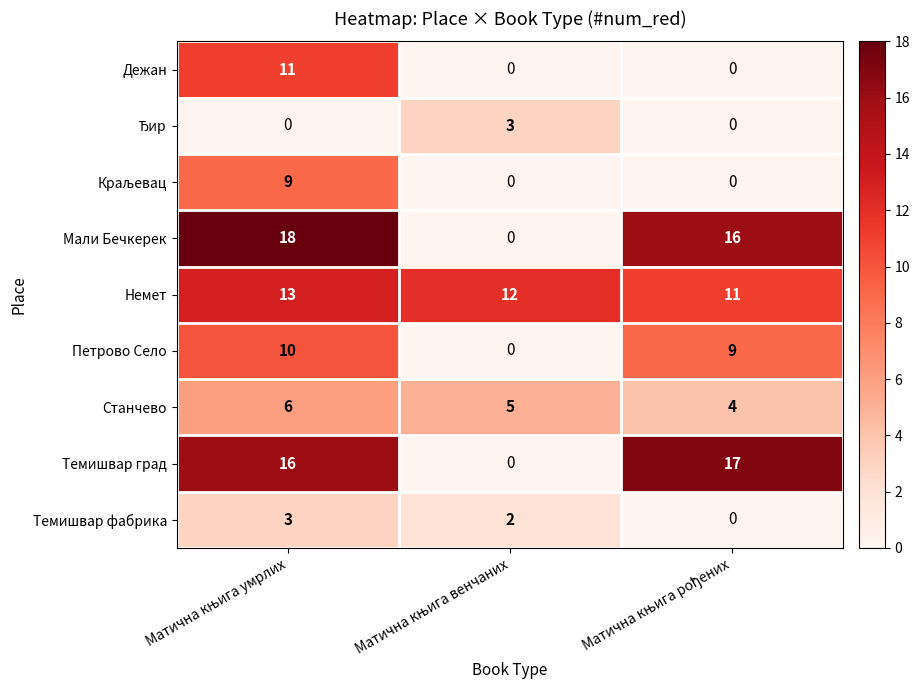

How many Мали Бечкерек values are between 0 and 18?

3